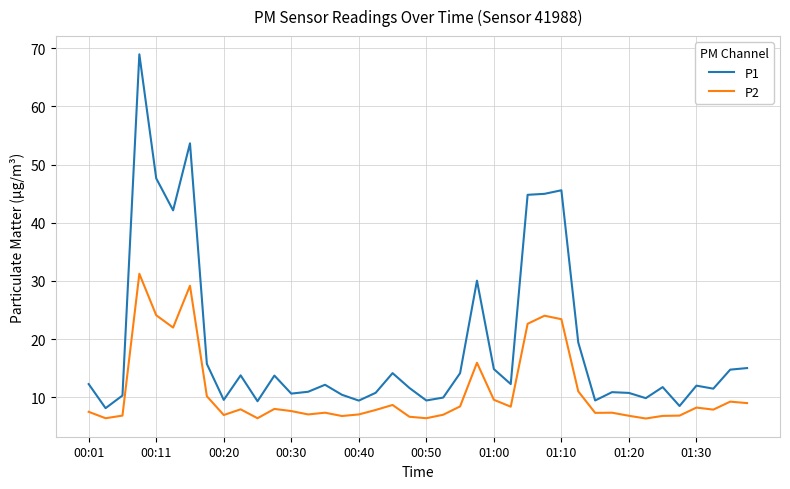

True or false: P2 and P1 intersect in this chart.

False